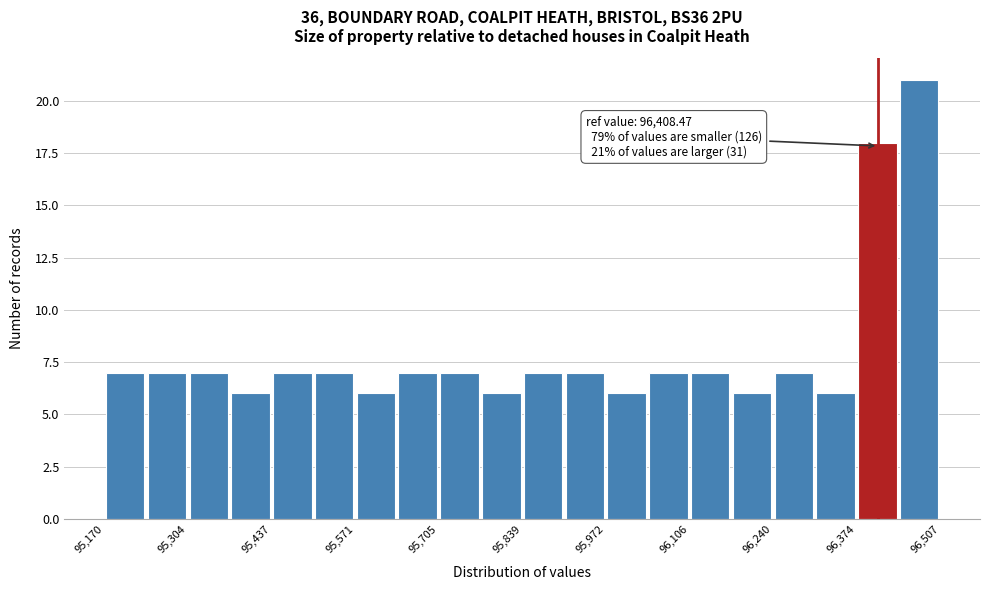

Read against the x-axis, roughly where is the centre of the tallest bar?

96480